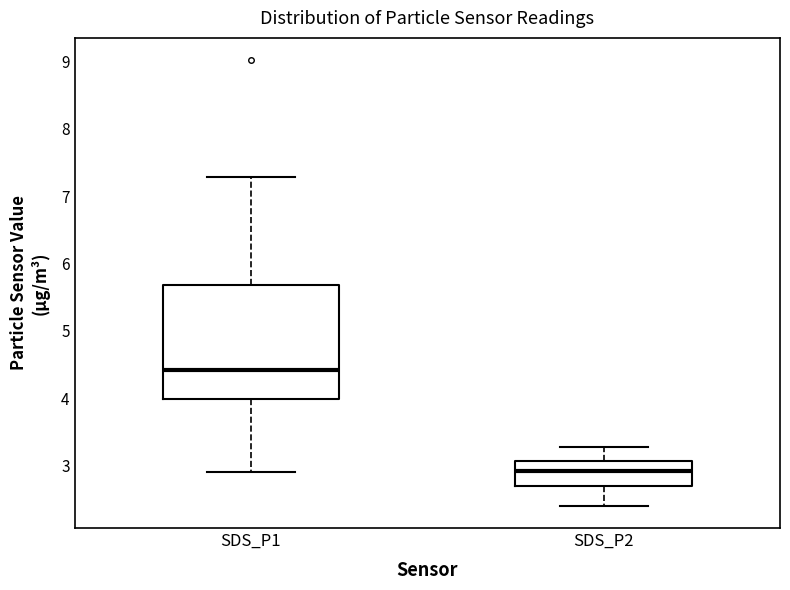

Comparing the boxes themselves (not the whiskers), which one is the tallest?

SDS_P1